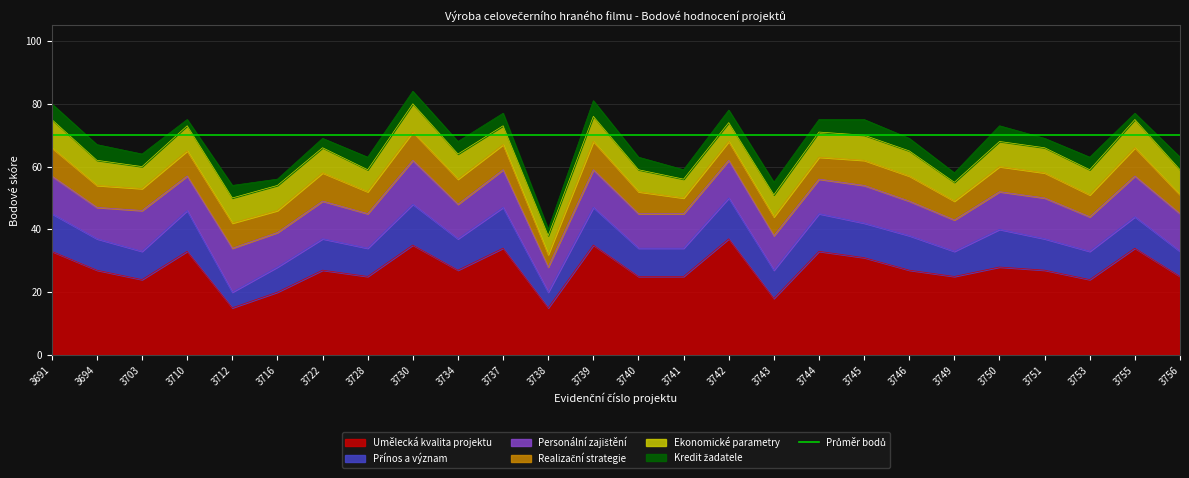

What is the minimum value shown in the chart?

2